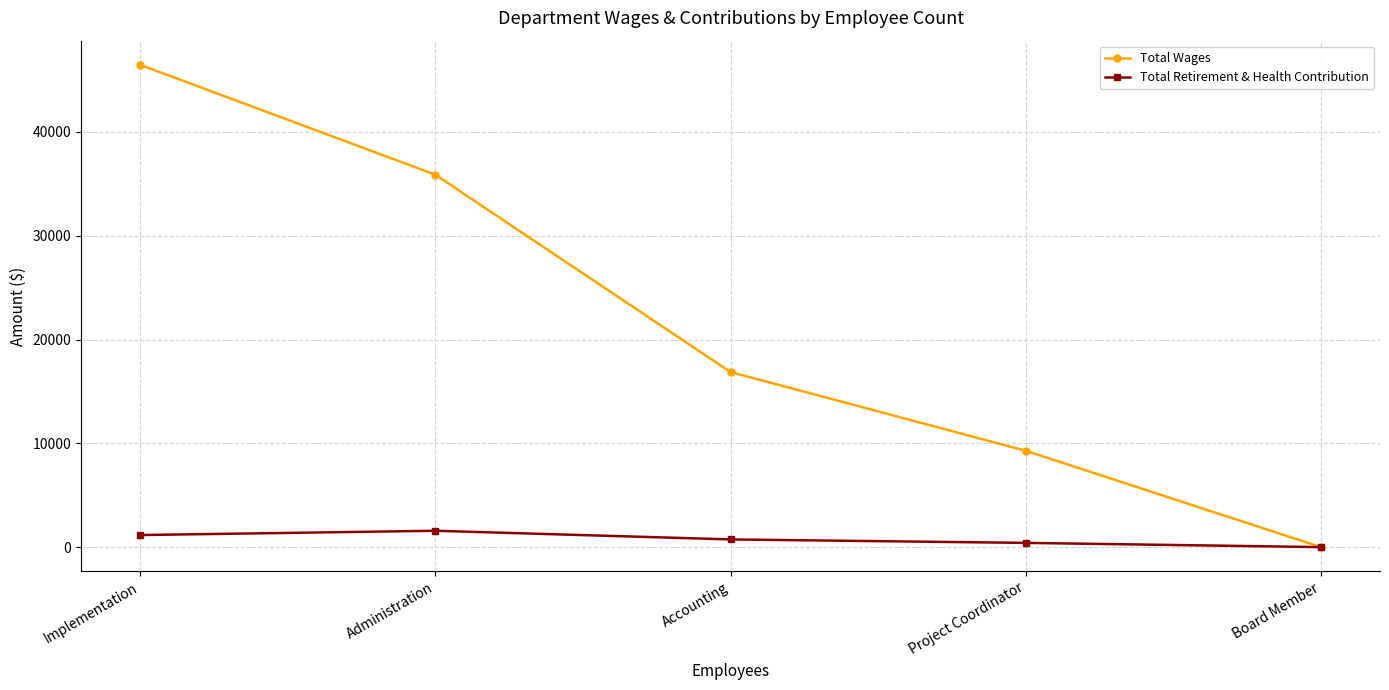

How many values in Total Wages are above zero?

4